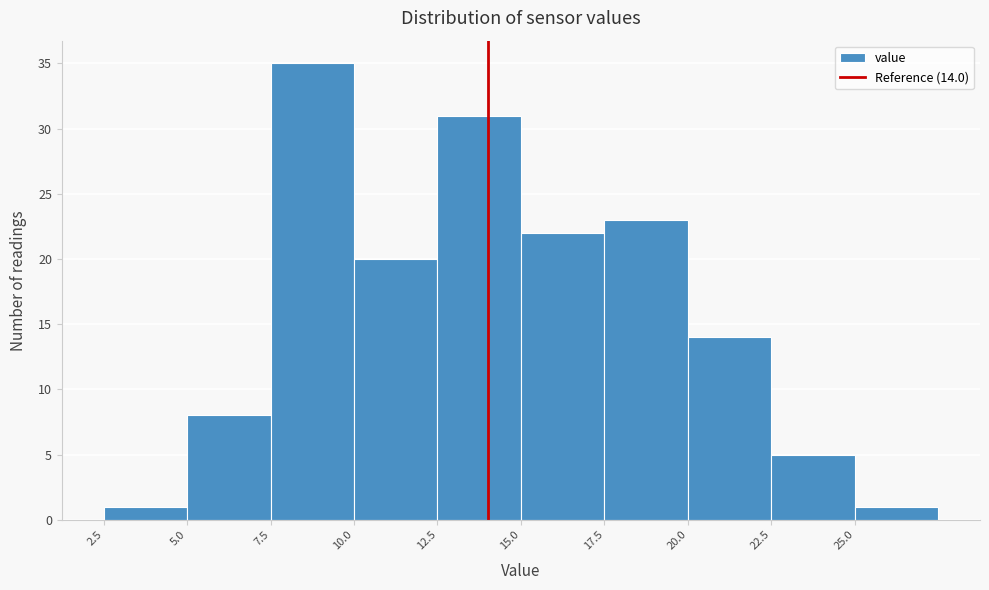

Which range on the x-axis has the tallest bar?

7.5 to 10.0